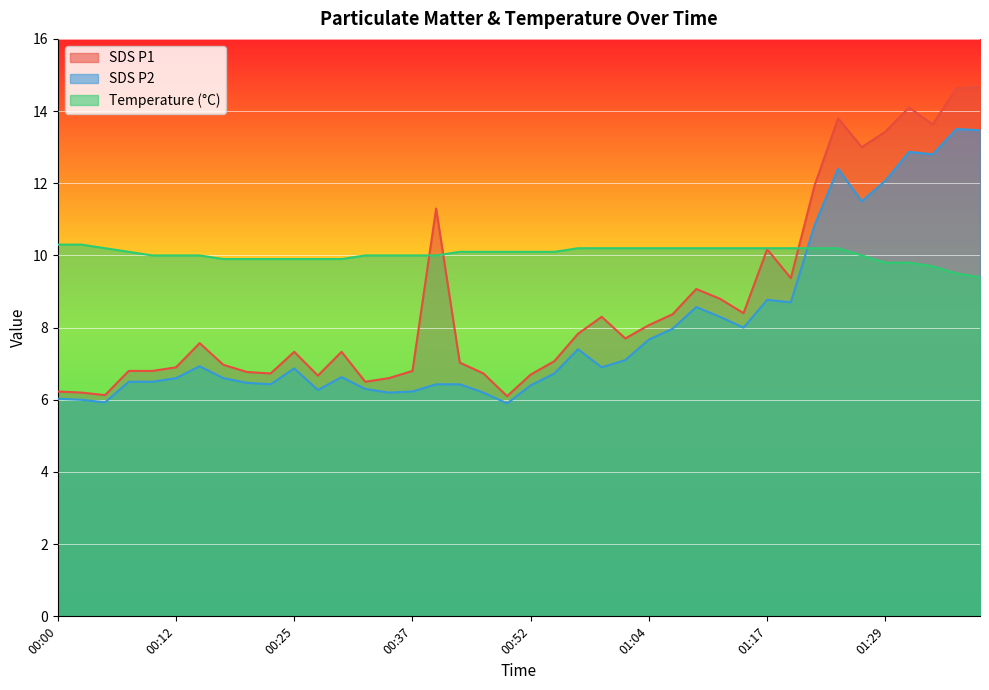

The Temp series shows 4.5 at 01:39. True or false?

False